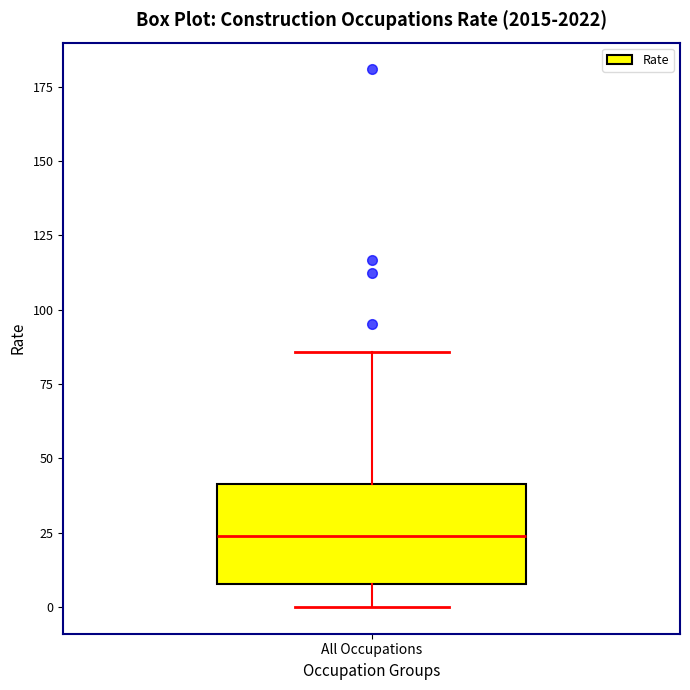

Read this box plot against the y-axis: the position of the median line, the range covered by the box, and the ends of both whiskers. The values are not printed on the chart, so give them approximately, as read against the axis.

median 25, box 10 to 40, whiskers 0 to 85